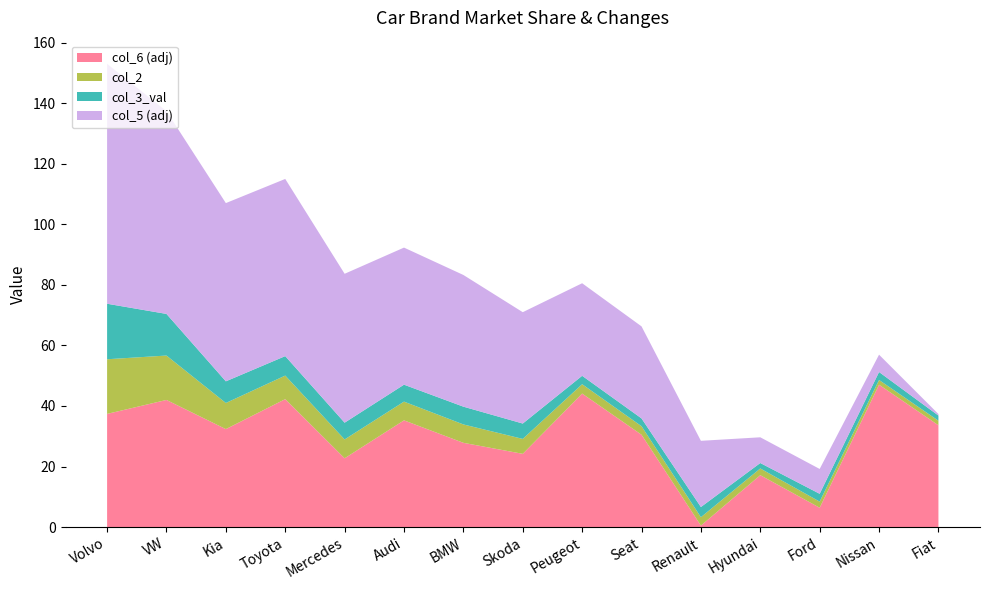

At which category is the sum across all series the highest?

Volvo